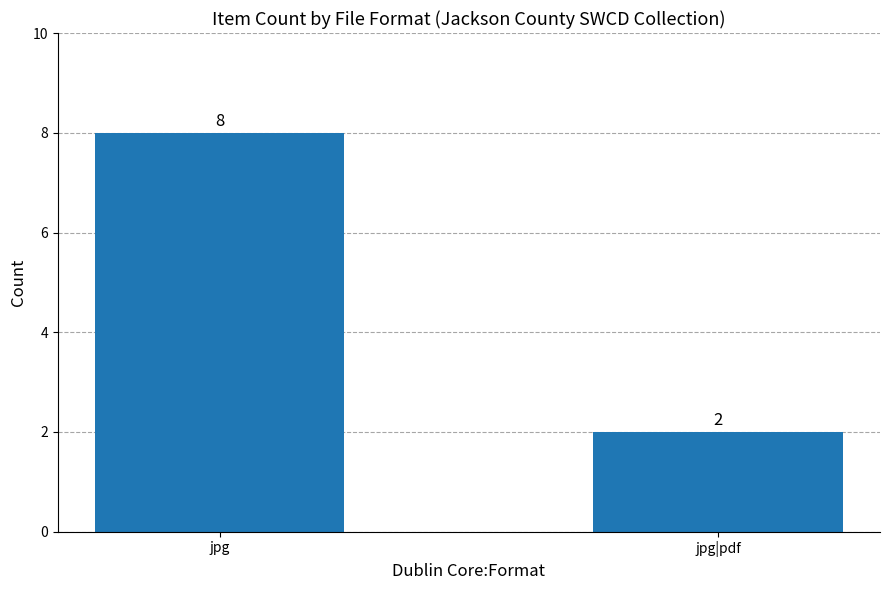

What is the label of the 2nd bar from the left?

jpg|pdf